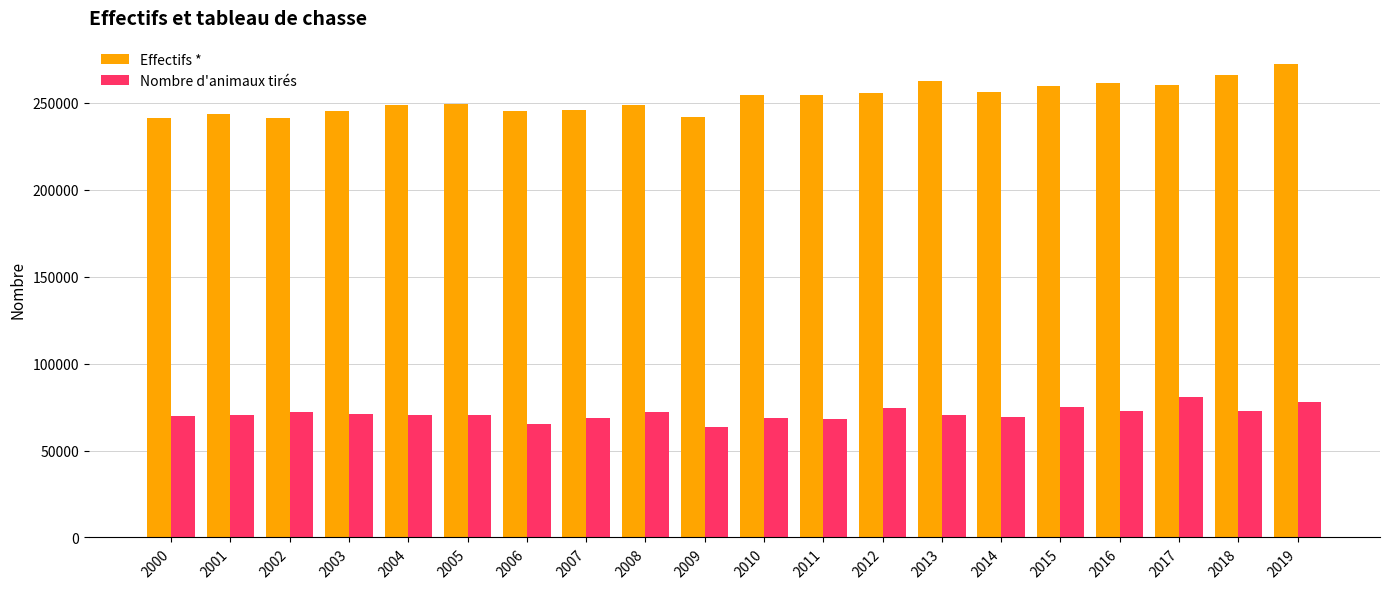

Where does the Nombre d'animaux tirés series first go above 70566?

2002